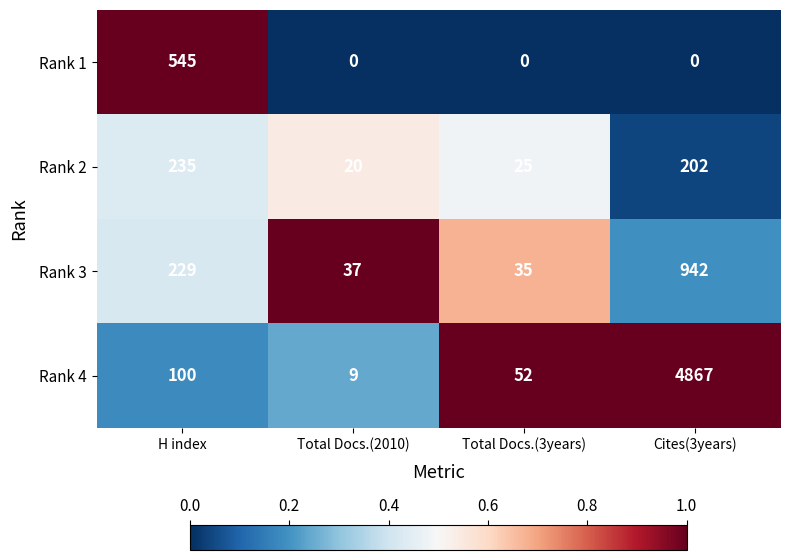

List the labels in order of Rank 4 value, largest first.

Cites(3years), H index, Total Docs.(3years), Total Docs.(2010)